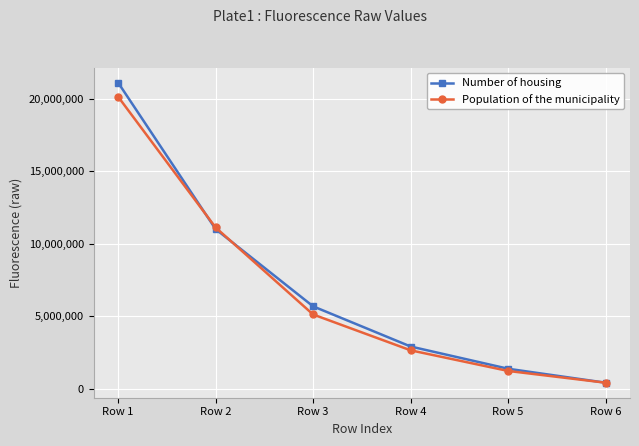

At which label is Population of the municipality closest to 10291298?

Row 2